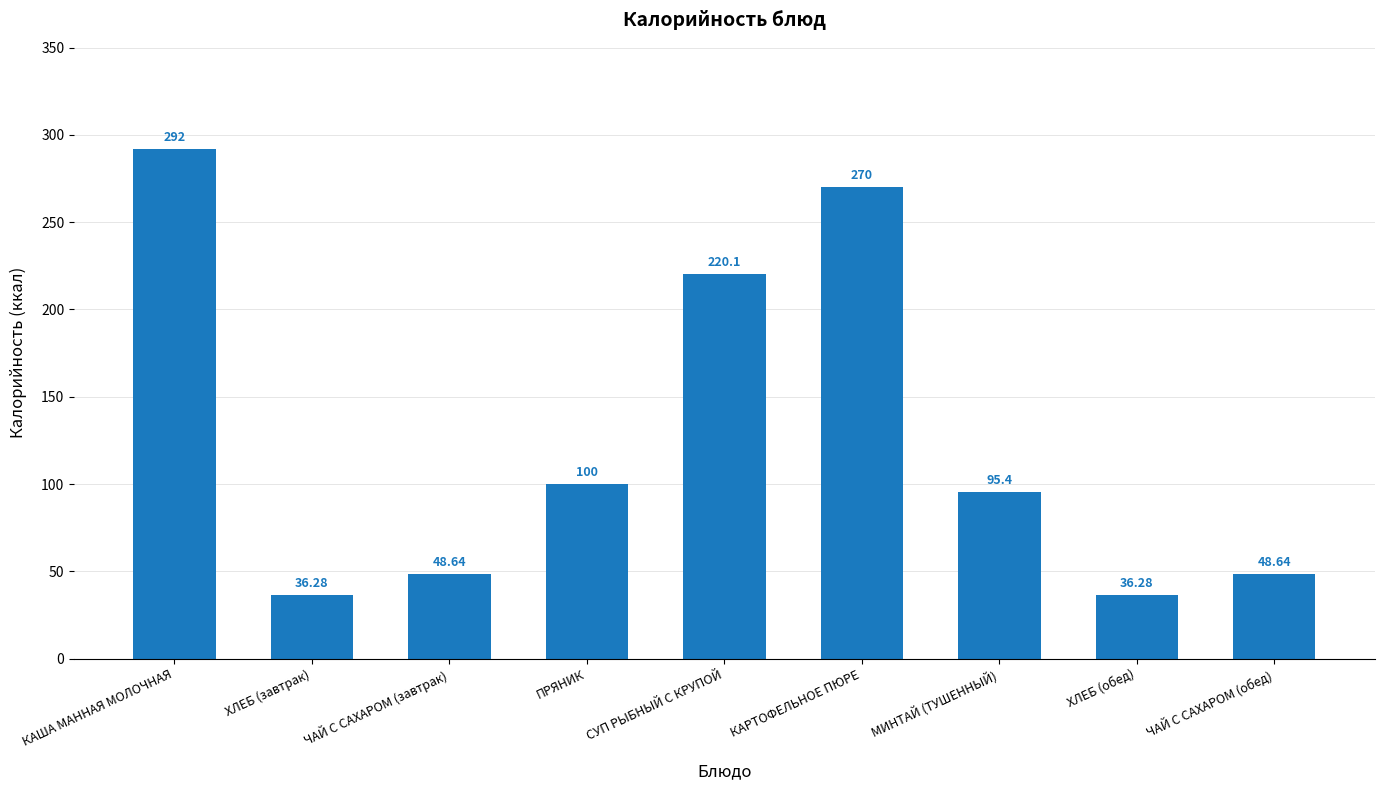

What is the label of the 7th bar from the right?

ЧАЙ С САХАРОМ (завтрак)